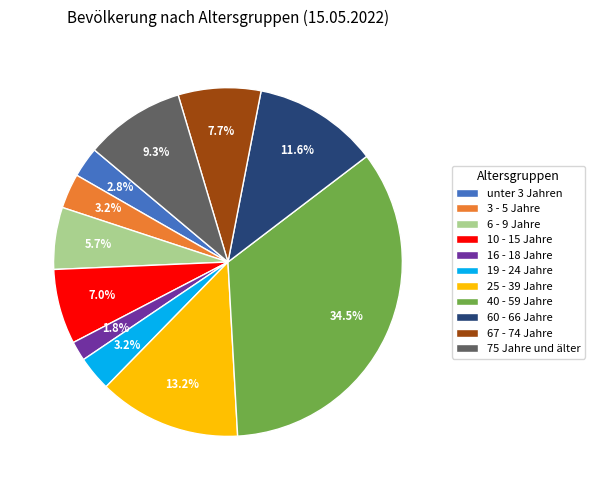

Is it true that 19 - 24 Jahre is 3% of the pie?

True